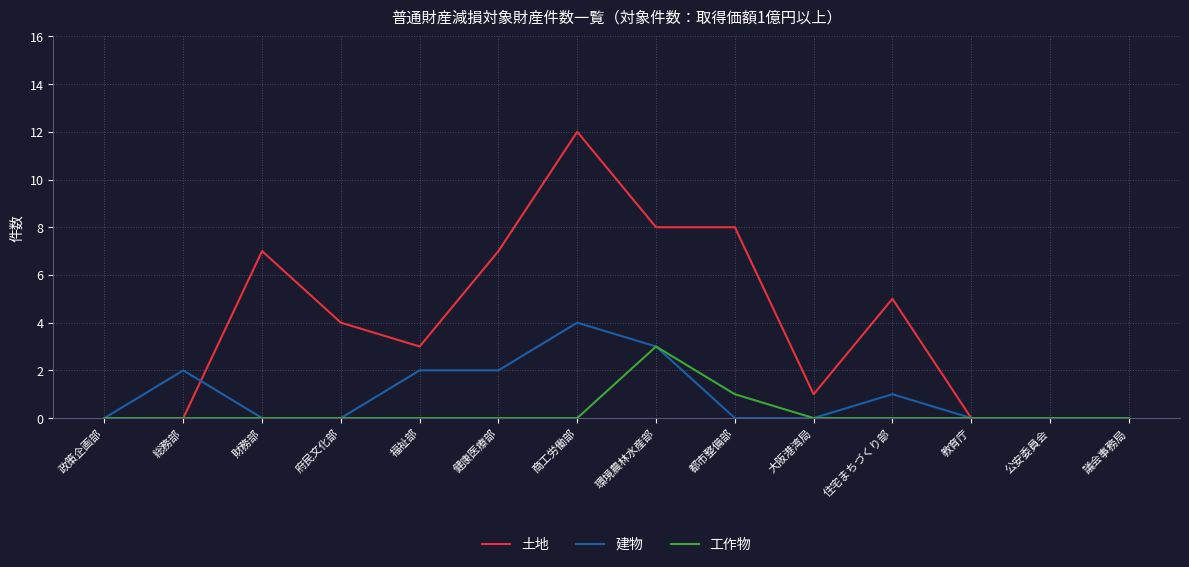

What is the maximum value for 建物?

4